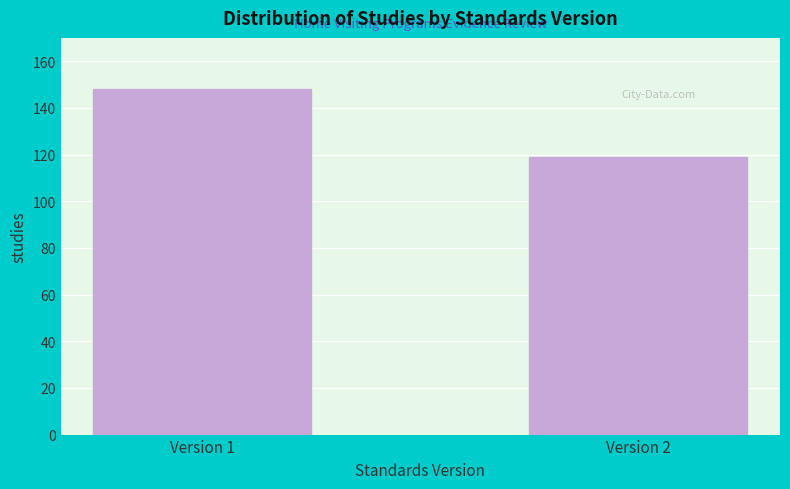

Reading right to left, what are all the values shown in this chart?

119	148